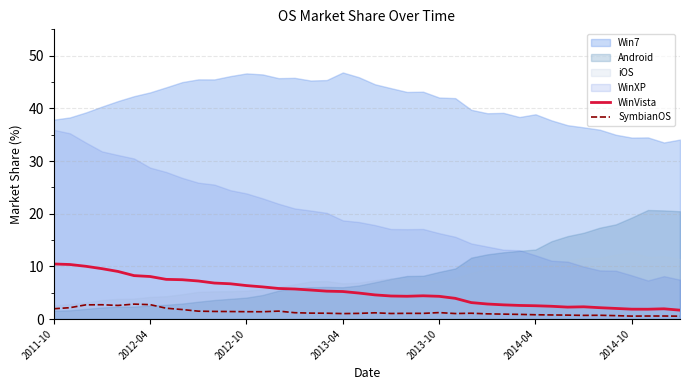

True or false: WinVista and SymbianOS intersect in this chart.

False